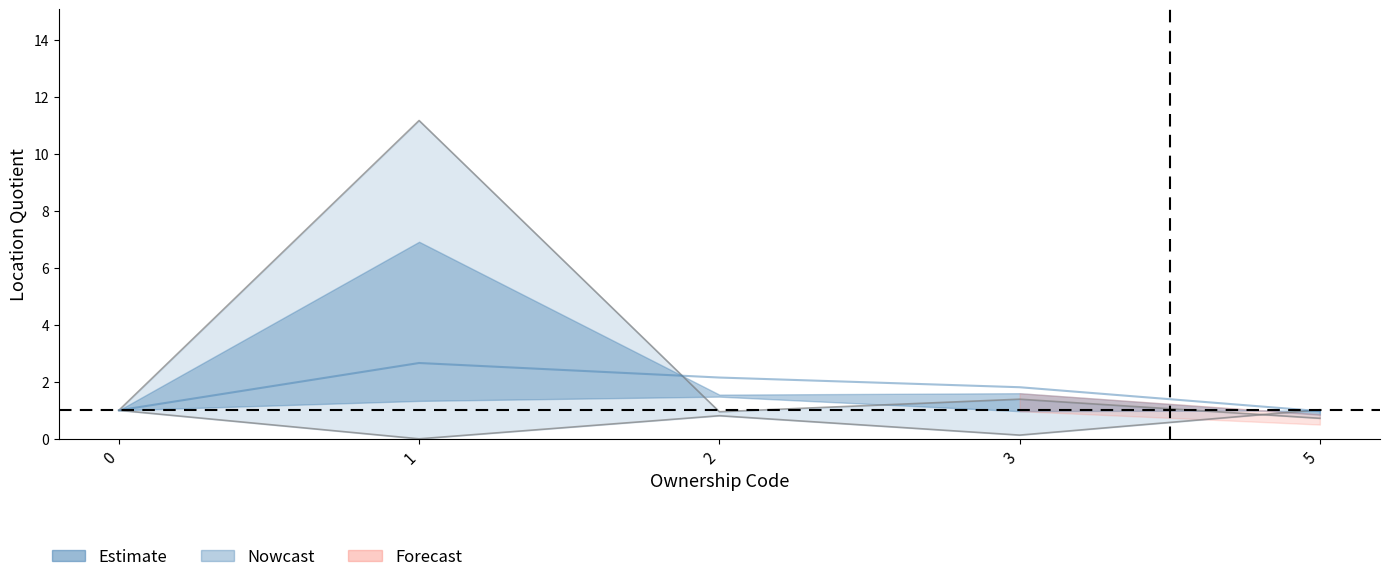

What is the approximate value of lq_qtrly_estabs at 1?

2.7